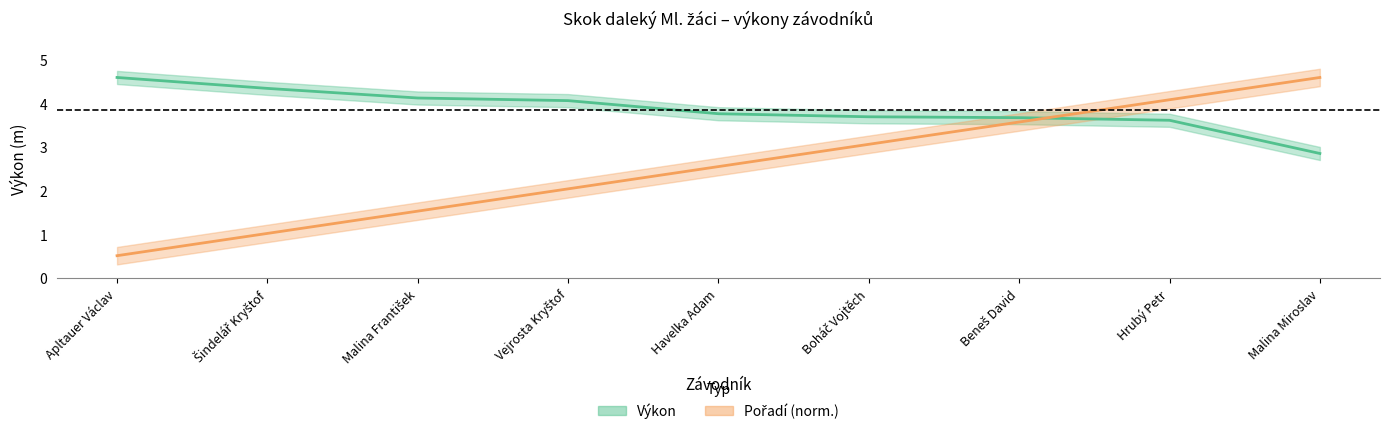

What is the average value of the Pořadí (norm.) series?

2.5